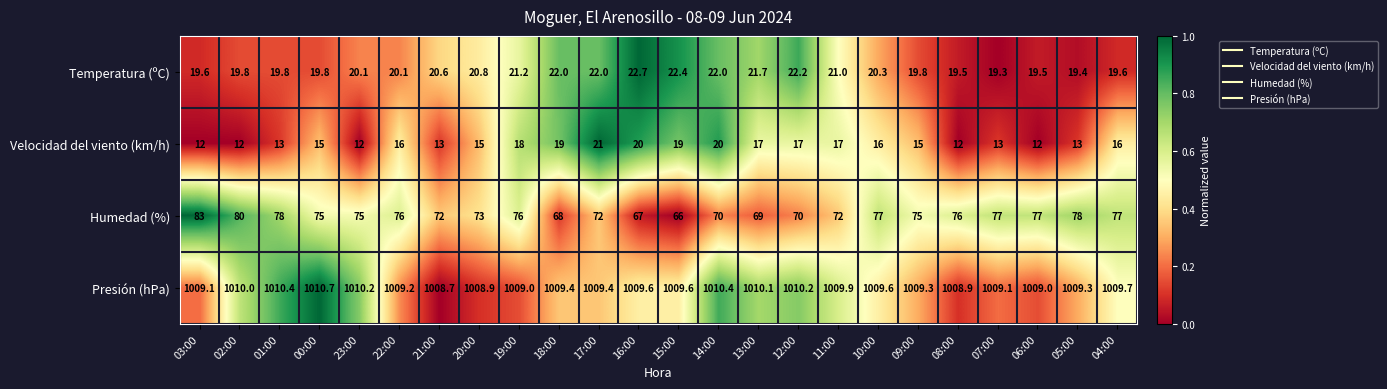

At 02:00, list the series in order from smallest to largest.

Velocidad del viento (km/h), Temperatura (ºC), Humedad (%), Presión (hPa)